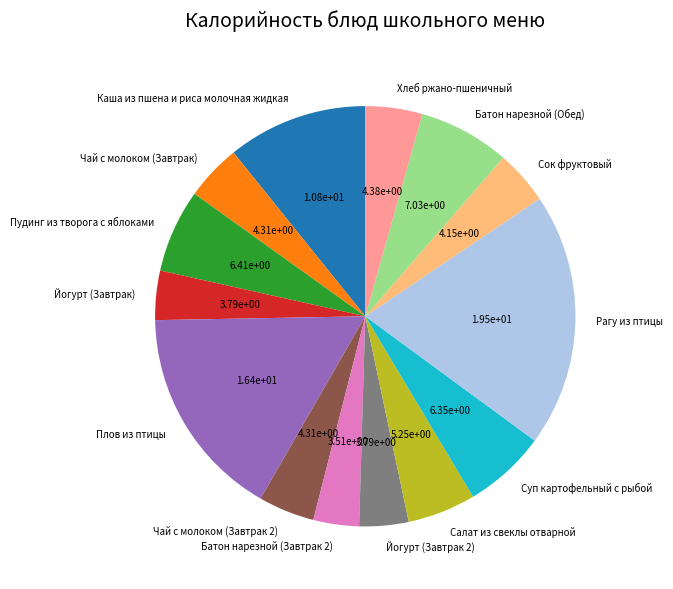

Is there any slice that represents more than half of the pie?

No